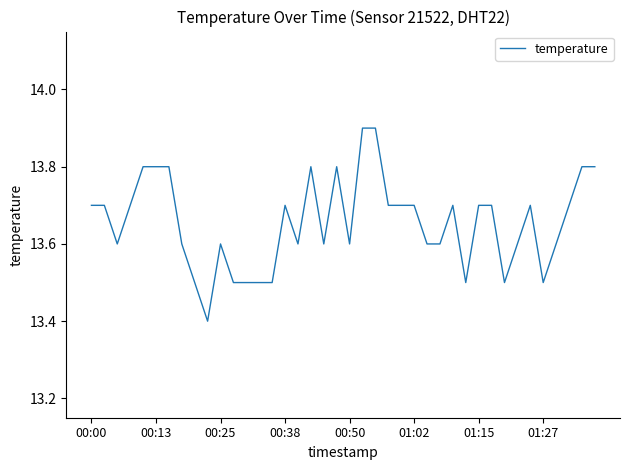

Does the chart display data point markers on the line(s)?

No